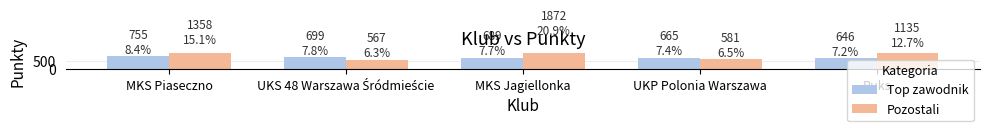

Which has a higher value, MKS Piaseczno or UKS 48 Warszawa Śródmieście?

MKS Piaseczno